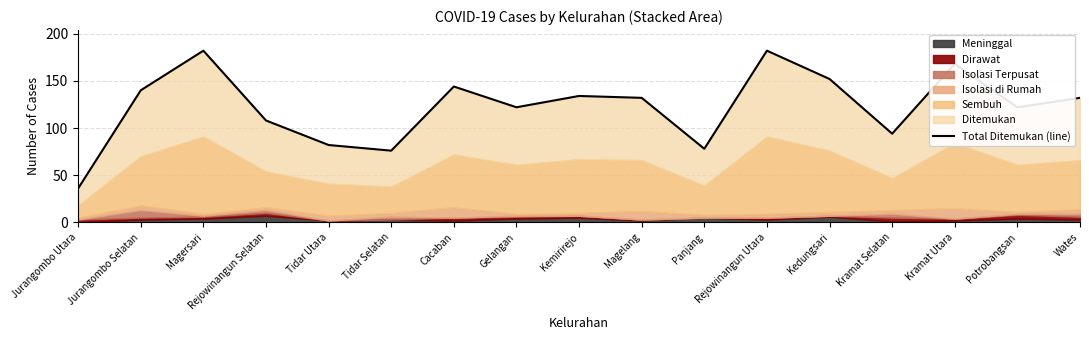

What is the ratio of the value at Wates to the value at Magersari?

0.7